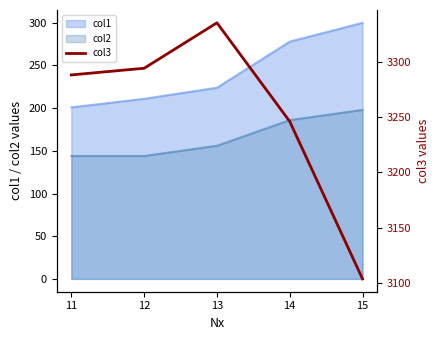

The value at 14 is 824. True or false?

False